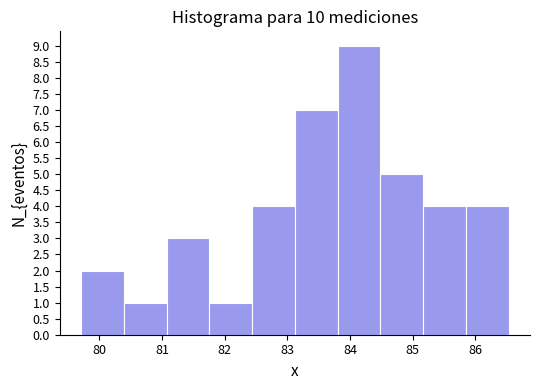

Which range on the x-axis has the tallest bar?

83.8 to 84.5